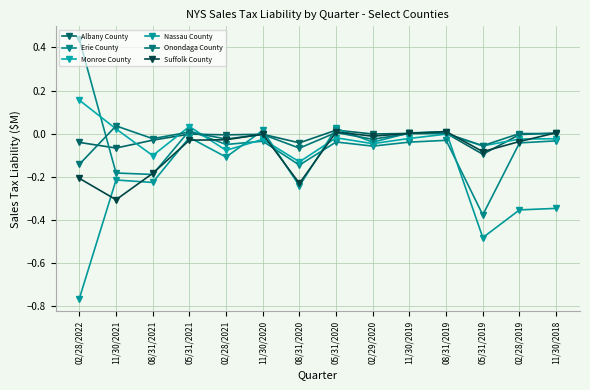

What is the difference between the second highest and second lowest values in the Nassau County series?

0.5